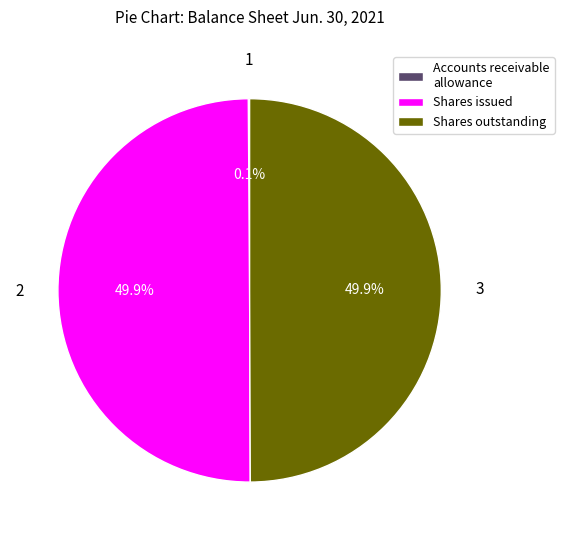

To the nearest percent, what is the average slice percentage?

33%